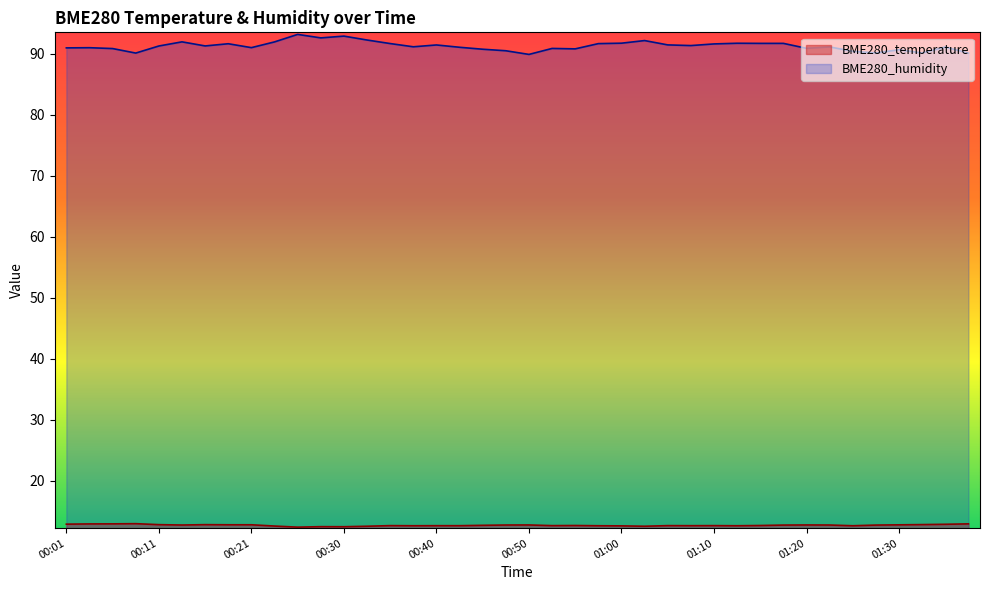

What position from the right is 01:00?

16